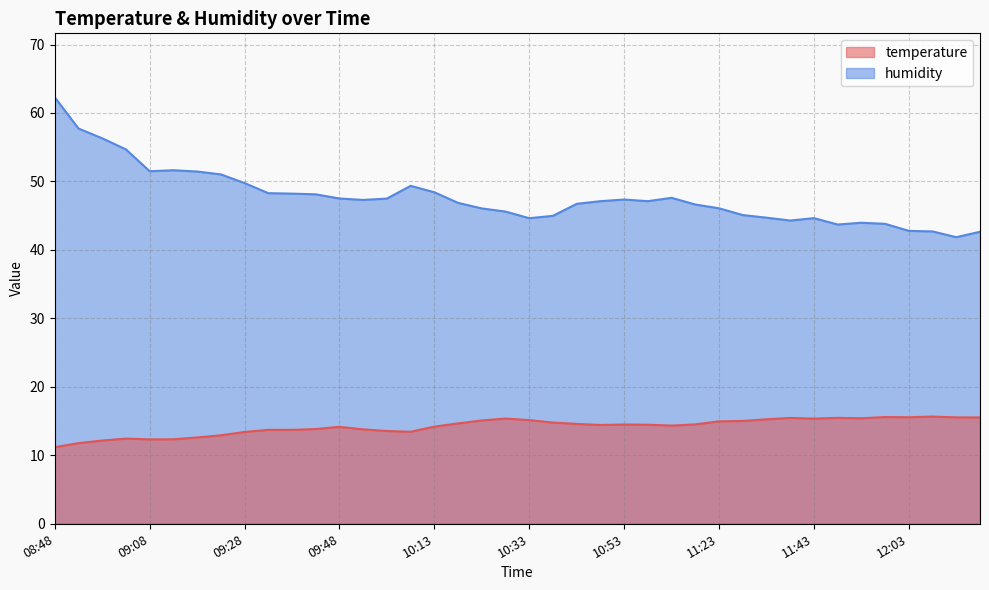

What are all the series names shown in the legend?

temperature, humidity